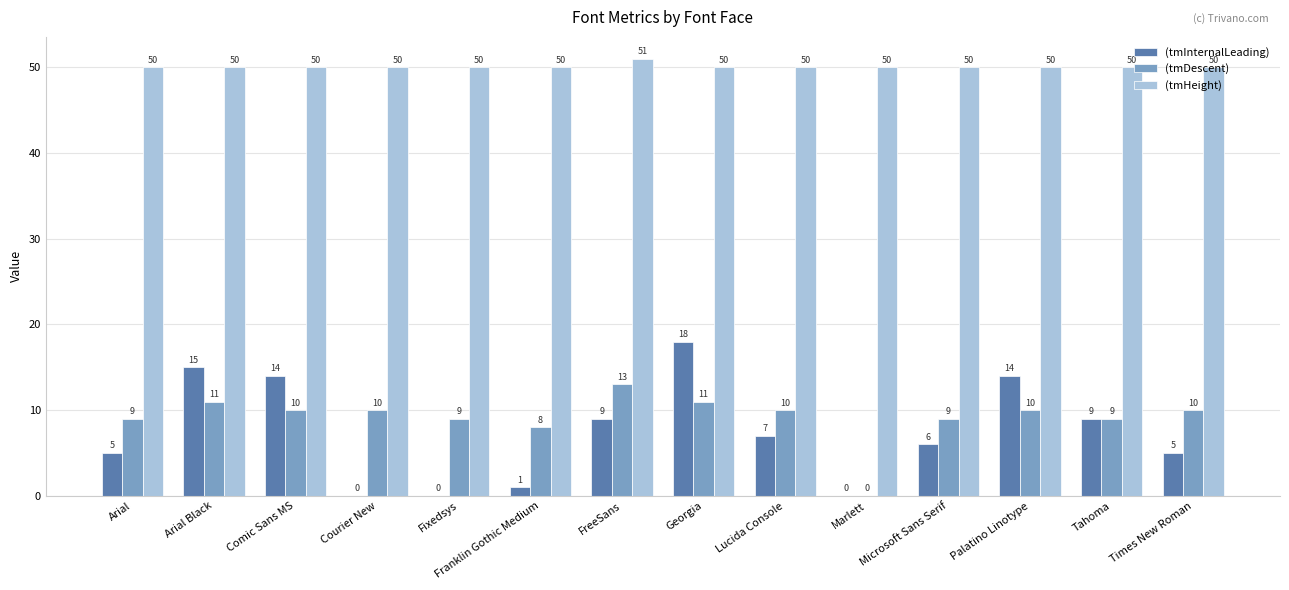

What is the total value across all series at Fixedsys?

59